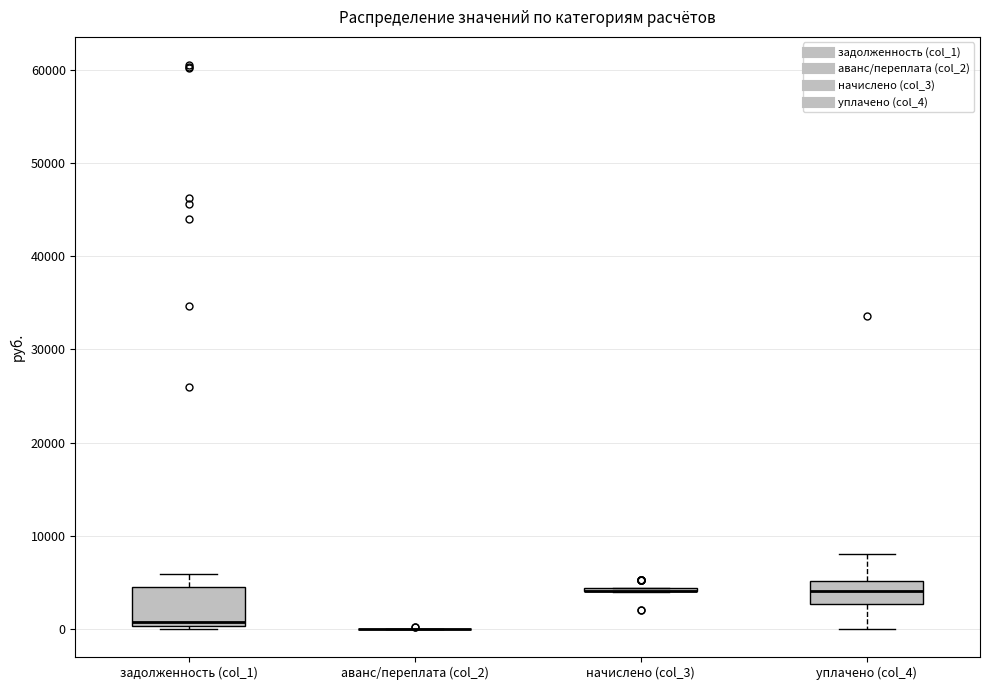

Where is the upper edge of the box for уплачено (col_4) on the y-axis? The values are not printed on the chart, so give them approximately, as read against the axis.

5000